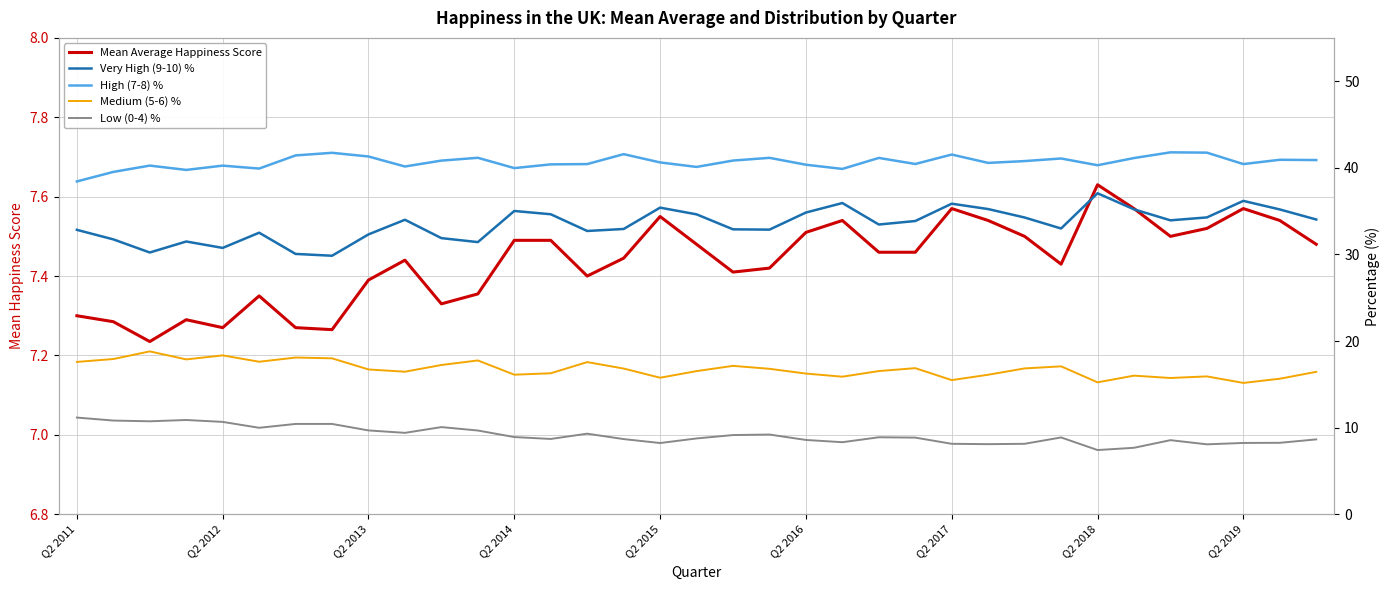

Reading right to left, list all the values displayed in this chart.

Mean Average Happiness Score: 7.5	7.5	7.6	7.5	7.5	7.6	7.6	7.4	7.5	7.5	7.6	7.5	7.5	7.5	7.5	7.4	7.4	7.5	7.5	7.4	7.4	7.5	7.5	7.4	7.3	7.4	7.4	7.3	7.3	7.3	7.3	7.3	7.2	7.3	7.3
Very High (9-10) %: 34.0	35.2	36.2	34.3	33.9	35.2	37.1	33.0	34.3	35.2	35.9	33.9	33.5	35.9	34.8	32.9	32.9	34.6	35.4	32.9	32.7	34.6	35.0	31.4	31.9	34.0	32.3	29.8	30.1	32.5	30.8	31.5	30.2	31.7	32.8
High (7-8) %: 40.9	40.9	40.4	41.8	41.8	41.1	40.3	41.1	40.8	40.6	41.5	40.4	41.1	39.9	40.4	41.1	40.8	40.1	40.6	41.6	40.4	40.4	40.0	41.2	40.8	40.1	41.3	41.7	41.4	39.9	40.2	39.8	40.3	39.5	38.4
Medium (5-6) %: 16.4	15.6	15.2	15.9	15.7	16.0	15.2	17.1	16.8	16.1	15.5	16.9	16.5	15.9	16.2	16.8	17.1	16.5	15.8	16.8	17.6	16.3	16.1	17.8	17.2	16.5	16.7	18.0	18.1	17.6	18.3	17.9	18.8	17.9	17.6
Low (0-4) %: 8.6	8.2	8.2	8.1	8.6	7.7	7.4	8.9	8.1	8.1	8.1	8.8	8.9	8.3	8.6	9.2	9.1	8.8	8.2	8.7	9.3	8.7	8.9	9.7	10.1	9.4	9.7	10.4	10.4	10.0	10.7	10.9	10.7	10.8	11.2